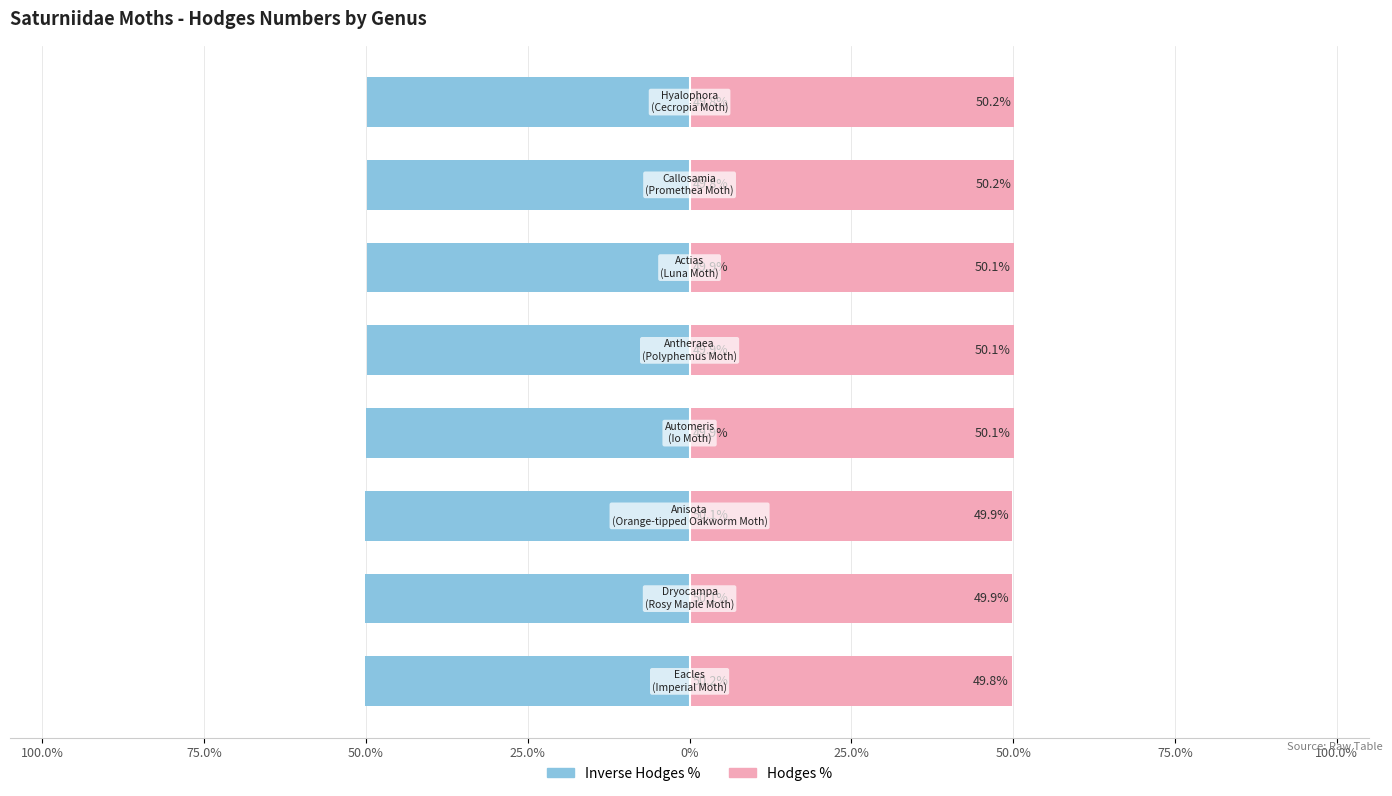

What are all the series names shown in the legend?

Hodges (inverse), Hodges